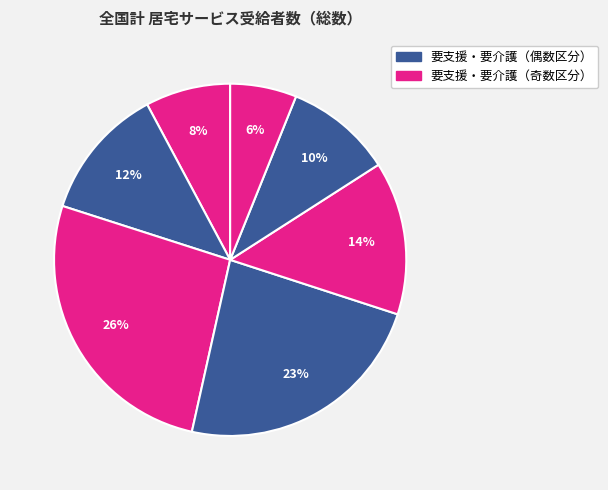

How many slices are in this pie chart?

7